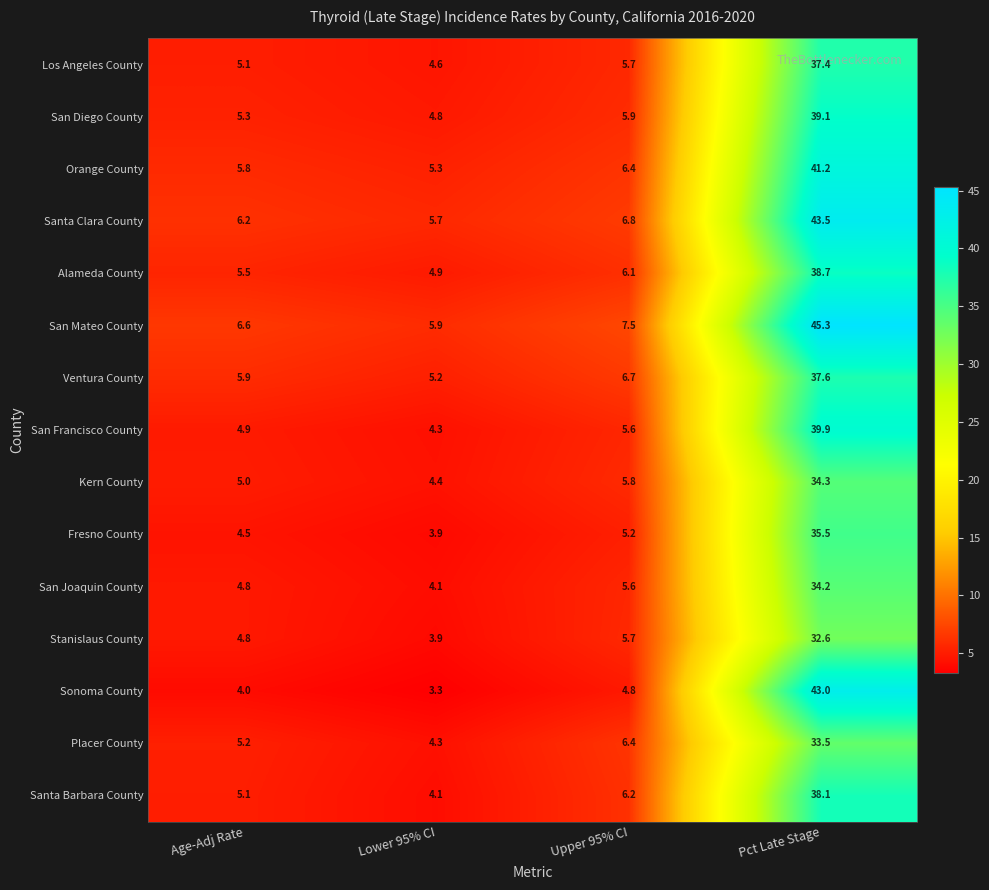

What is the highest value of the San Francisco County series?

39.9